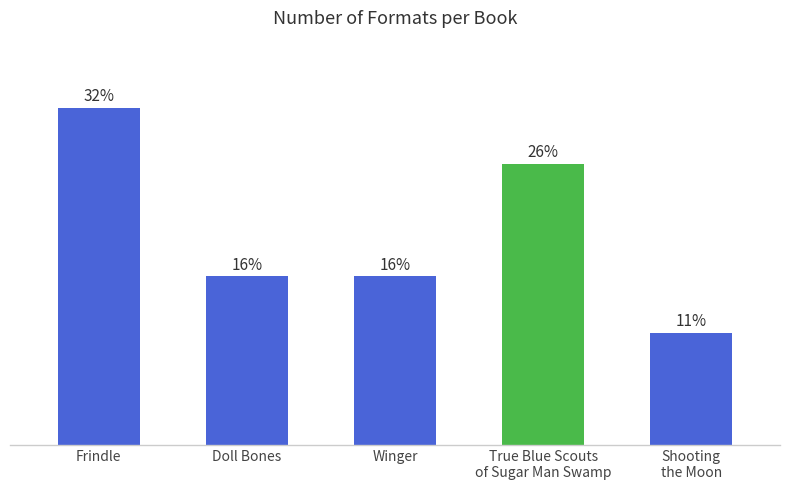

Which label corresponds to the largest value in the chart?

Frindle